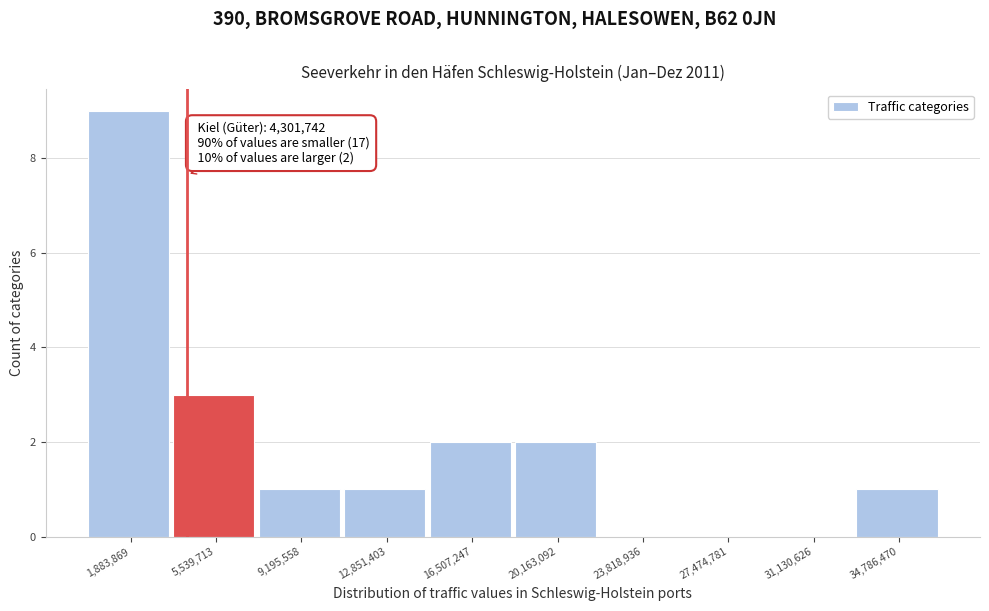

Which range on the x-axis has the tallest bar?

0 to 3500000